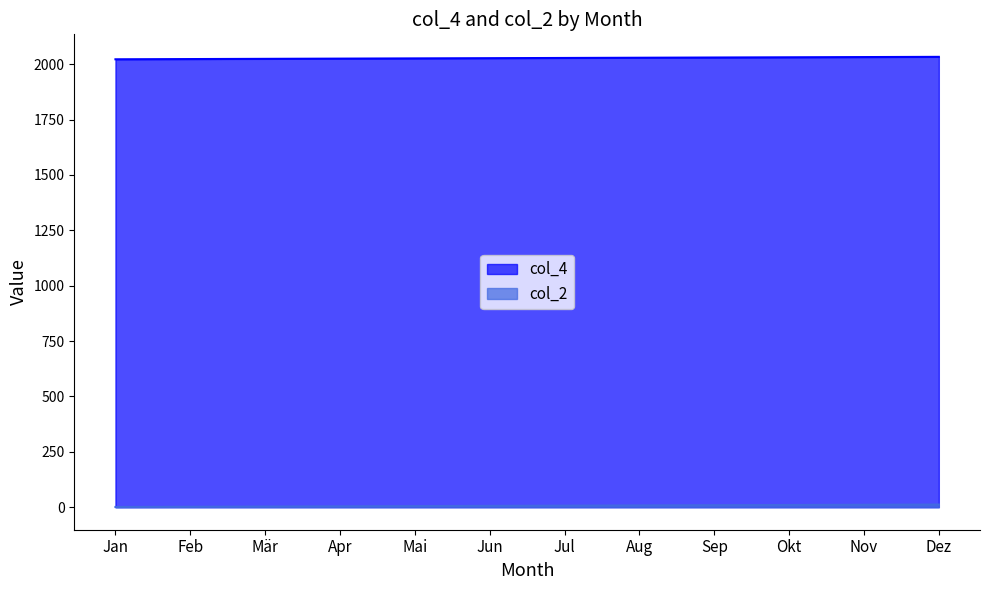

What is the label of the 7th point from the left?

Jul